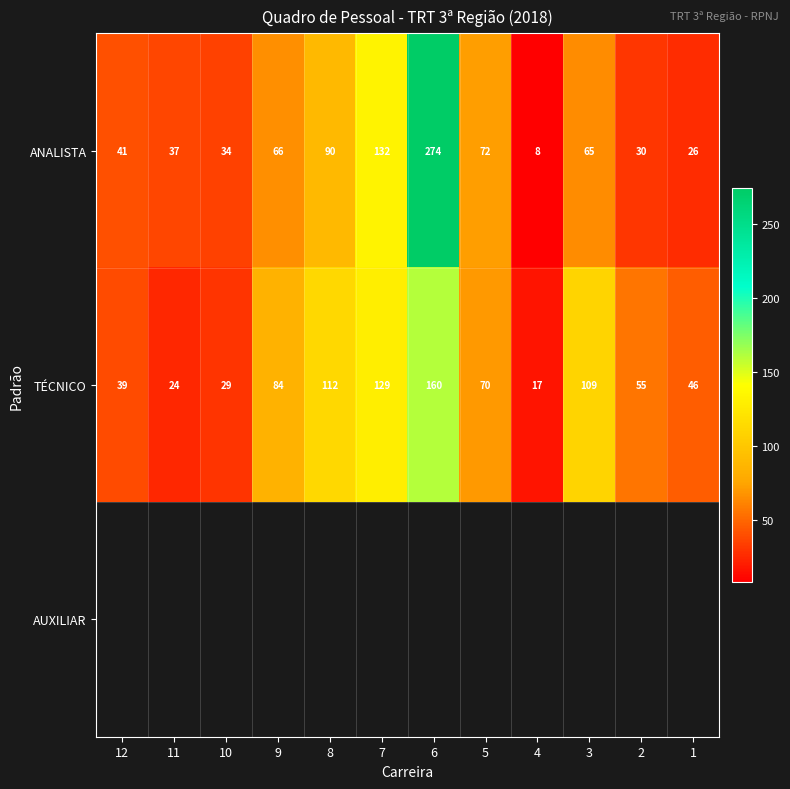

List the labels in order of ANALISTA value, largest first.

6, 7, 8, 5, 9, 3, 12, 11, 10, 2, 1, 4